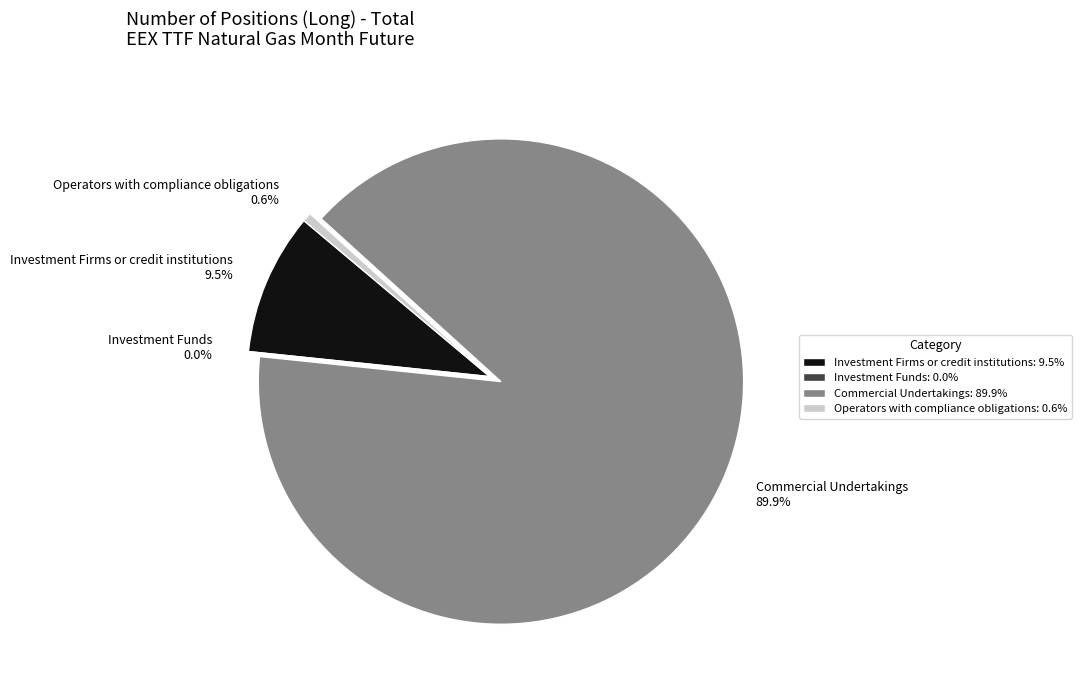

Does Commercial Undertakings represent more than half of the total?

Yes